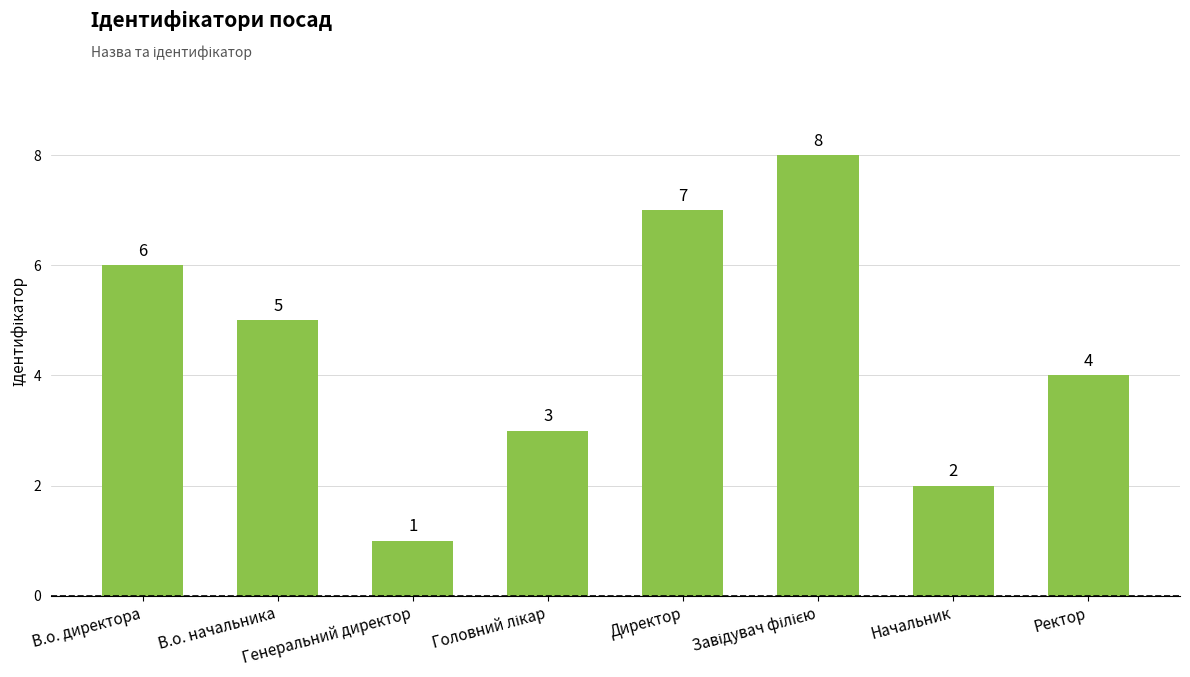

What is the value of the 2nd bar from the left?

5